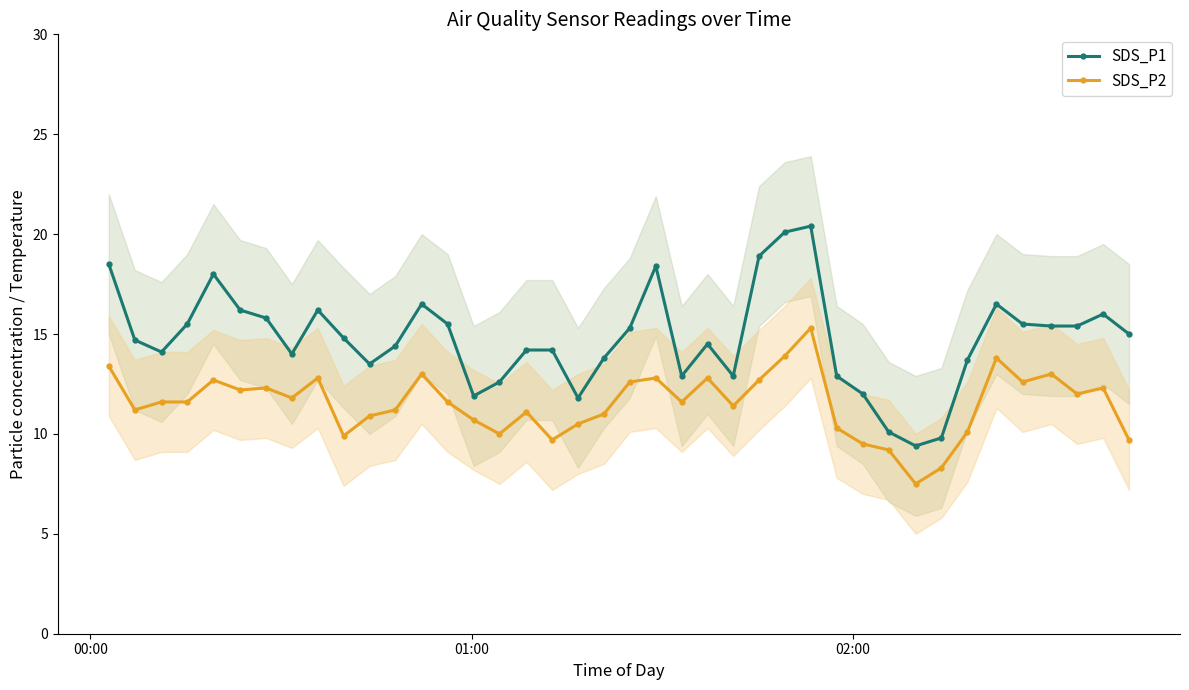

True or false: SDS_P2 and SDS_P1 cross at least once.

False